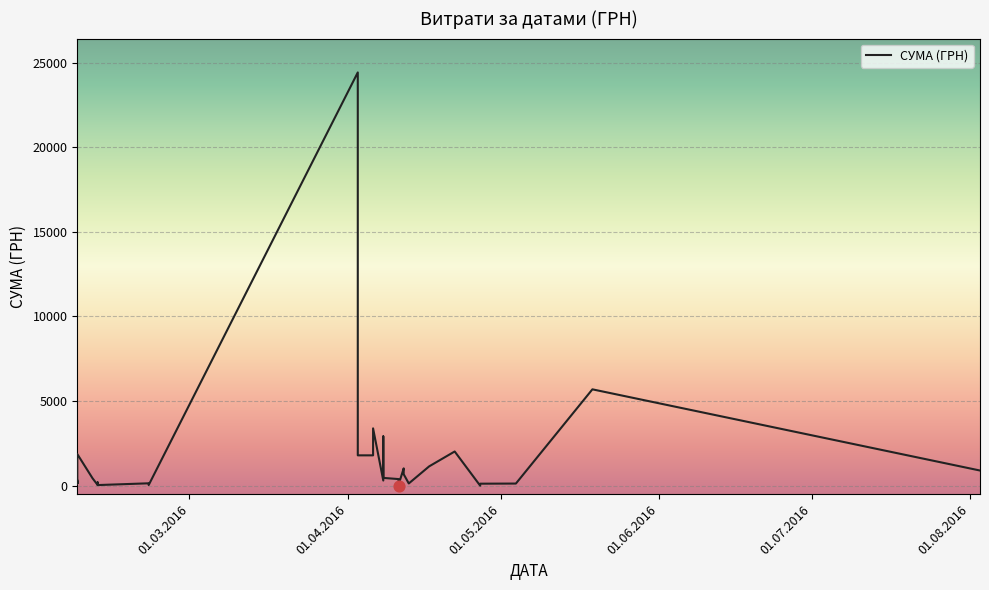

What is the change in value from 19.05.2016 to 17.04.2016?

-4550.0